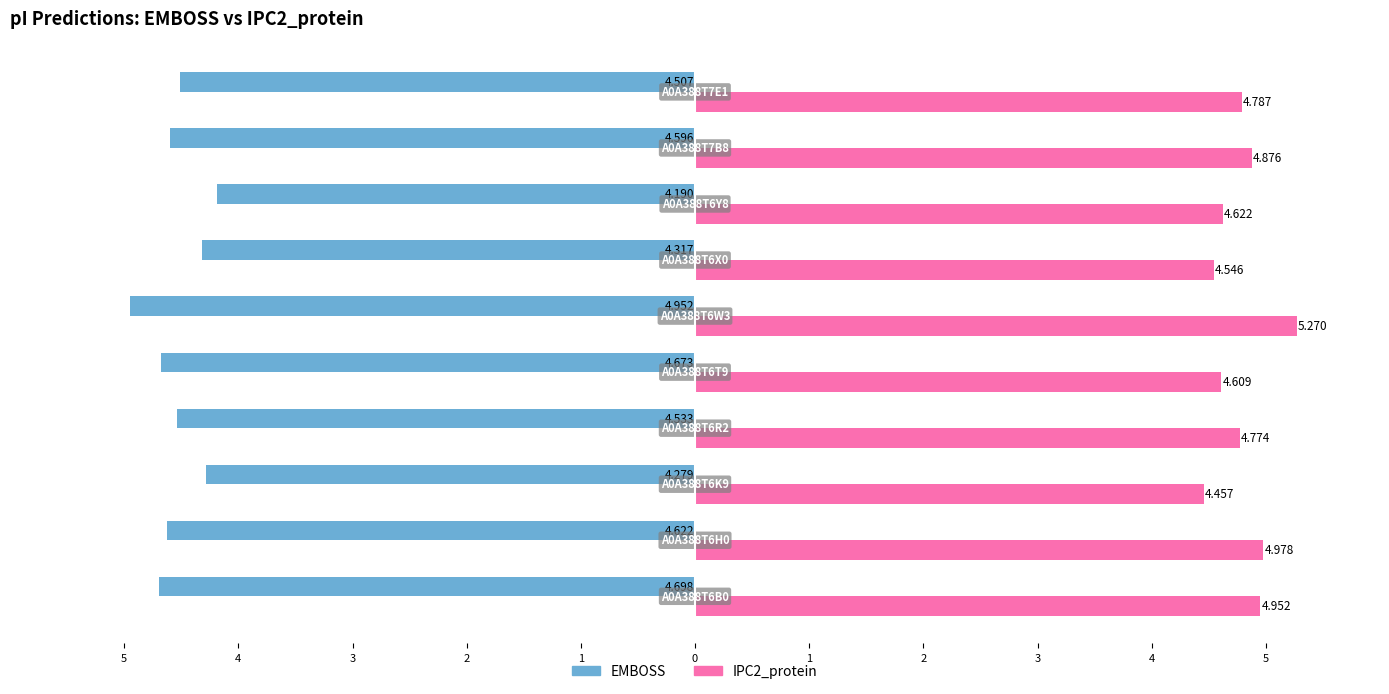

What are all the series names shown in the legend?

EMBOSS, IPC2_protein